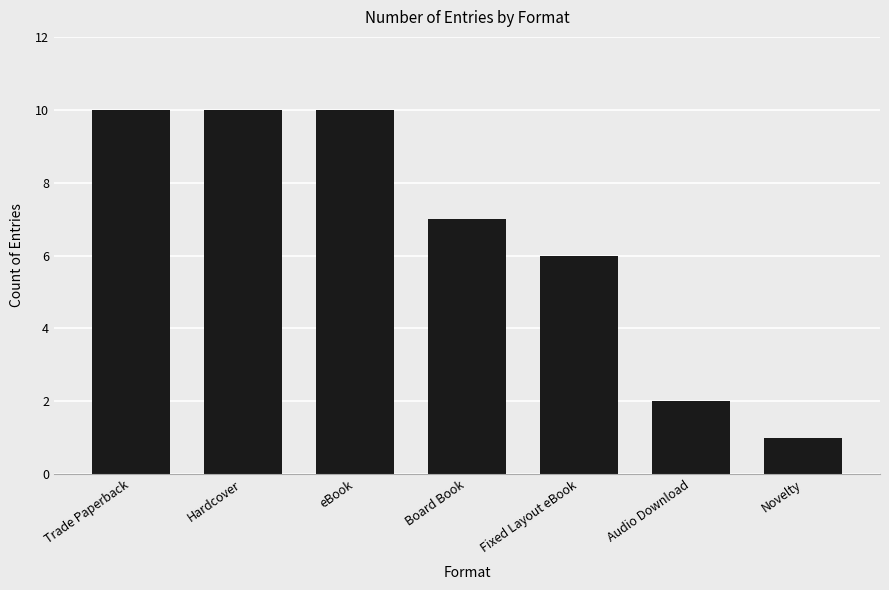

Reading right to left, transcribe all the data shown in this chart.

1	2	6	7	10	10	10